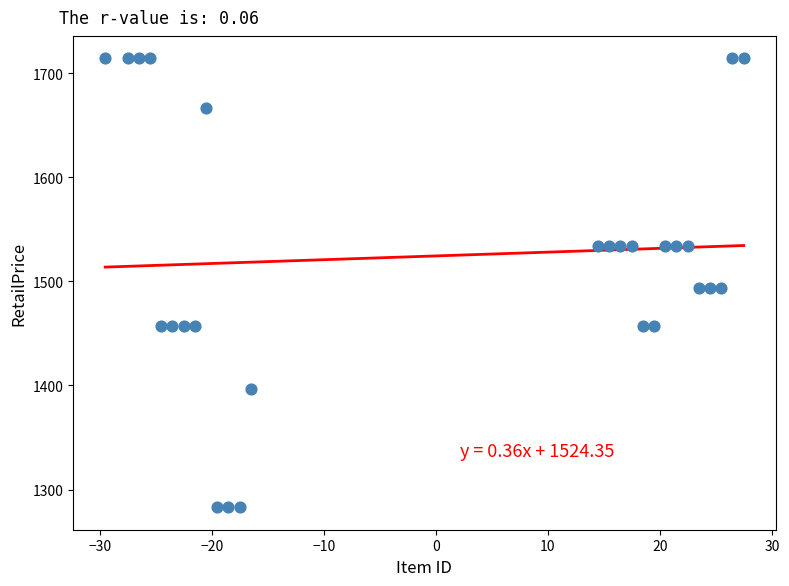

What is the range of Y values (max minus min)?

431.0